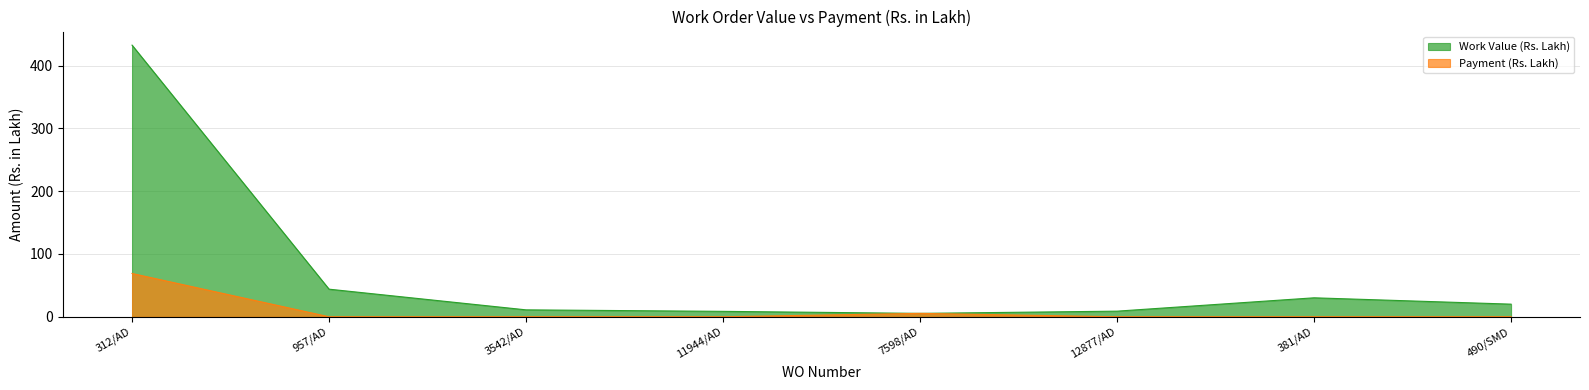

Reading right to left, transcribe all the data shown in this chart.

Work Value (Rs. Lakh): 490/SMD=20.1	381/AD=30.2	12877/AD=8.9	7598/AD=5.4	11944/AD=8.6	3542/AD=11.0	957/AD=43.9	312/AD=432.7
Payment (Rs. Lakh): 490/SMD=0.0	381/AD=0.0	12877/AD=0.0	7598/AD=5.4	11944/AD=0.0	3542/AD=0.0	957/AD=0.0	312/AD=69.0